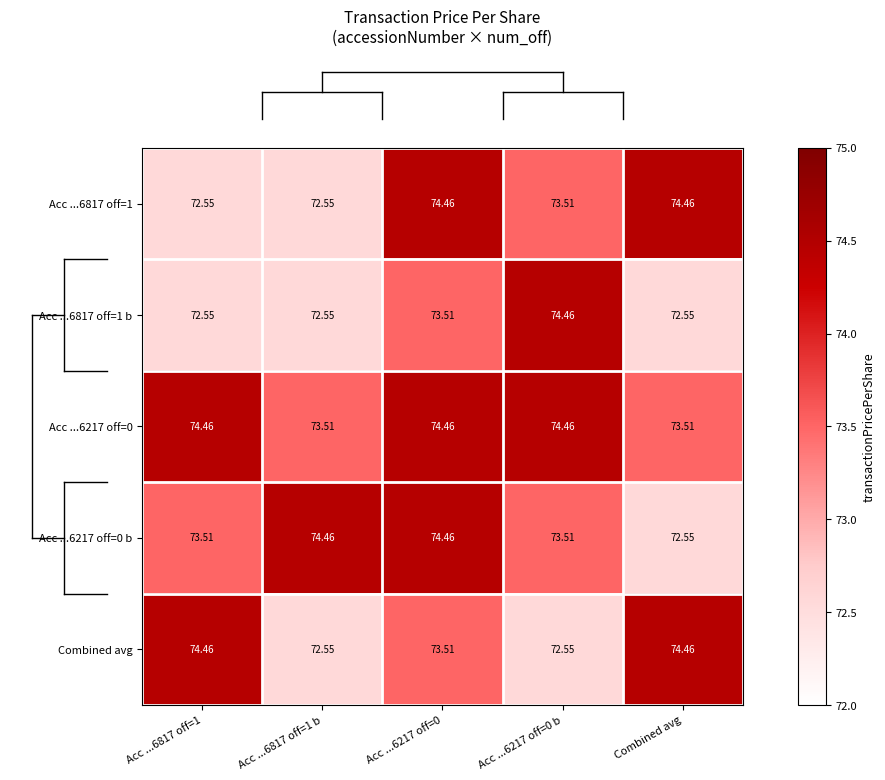

Is the value of Combined avg at Acc ...6217 off=0 b greater than the value of Acc ...6217 off=0 at Combined avg?

No